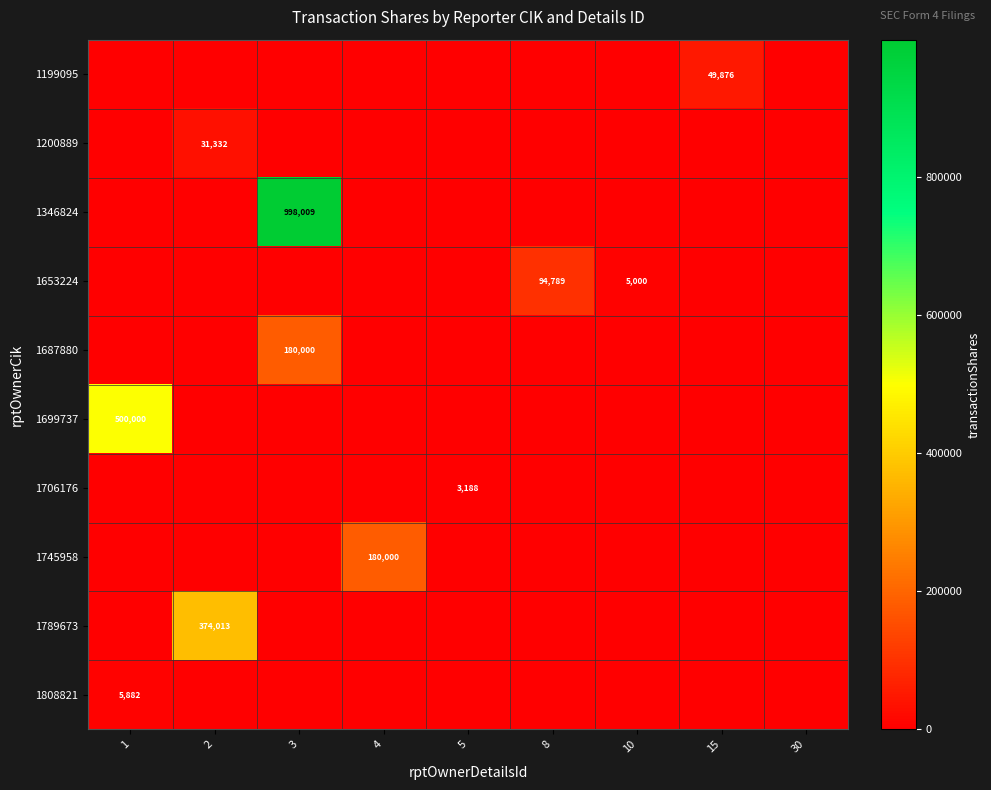

List the series in order of their peak value, highest first.

1346824, 1699737, 1789673, 1687880, 1745958, 1653224, 1199095, 1200889, 1808821, 1706176